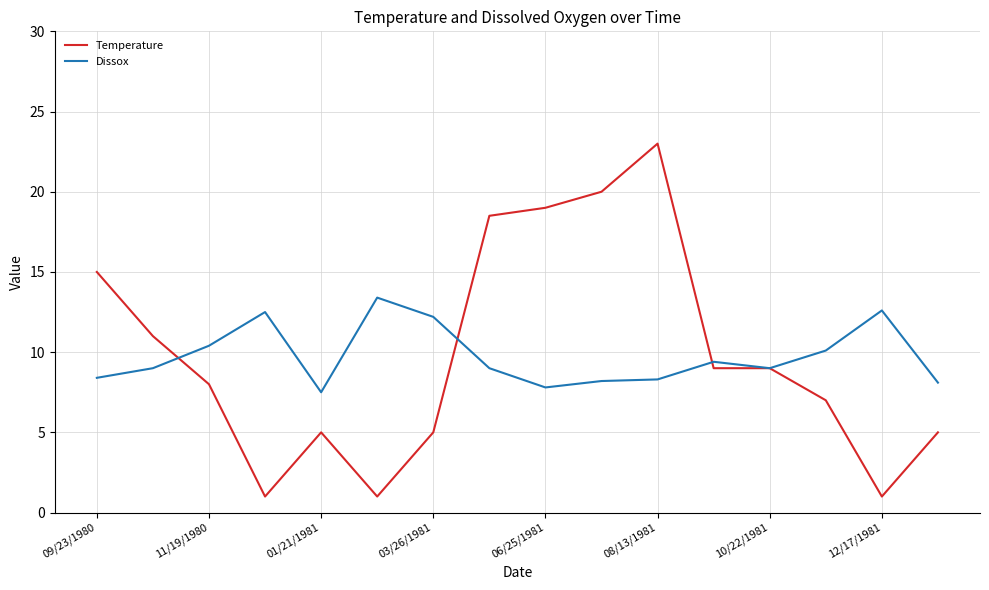

What is the maximum value shown in the chart?

23.0